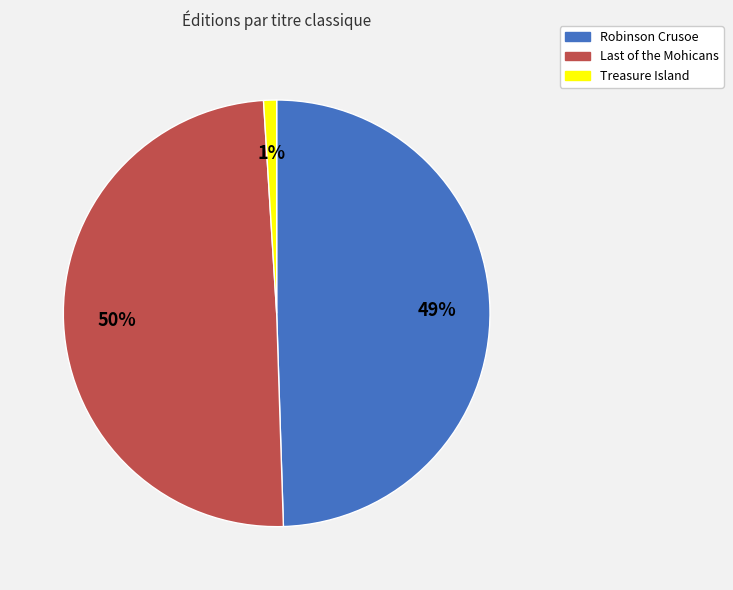

To the nearest percent, what percentage of the pie is Robinson Crusoe?

49%